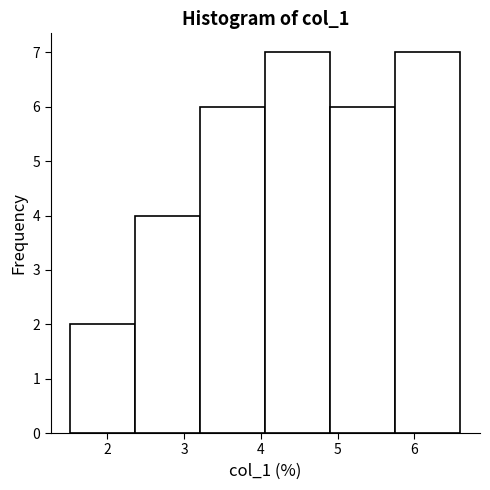

How tall is the bar that spans 3.2 to 4.1 on the x-axis? Neither the bar edges nor the heights are printed on the chart, so give them approximately, as read against the axes.

6